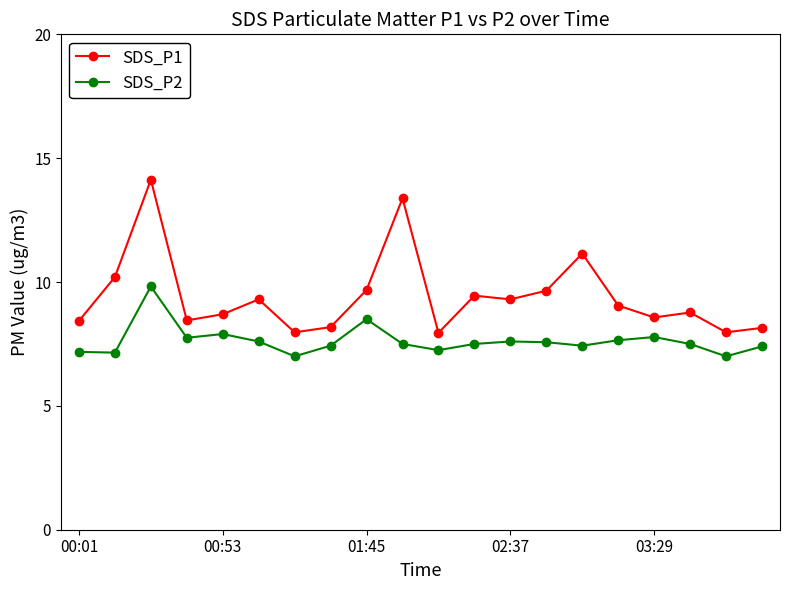

What is the smallest value displayed?

7.0